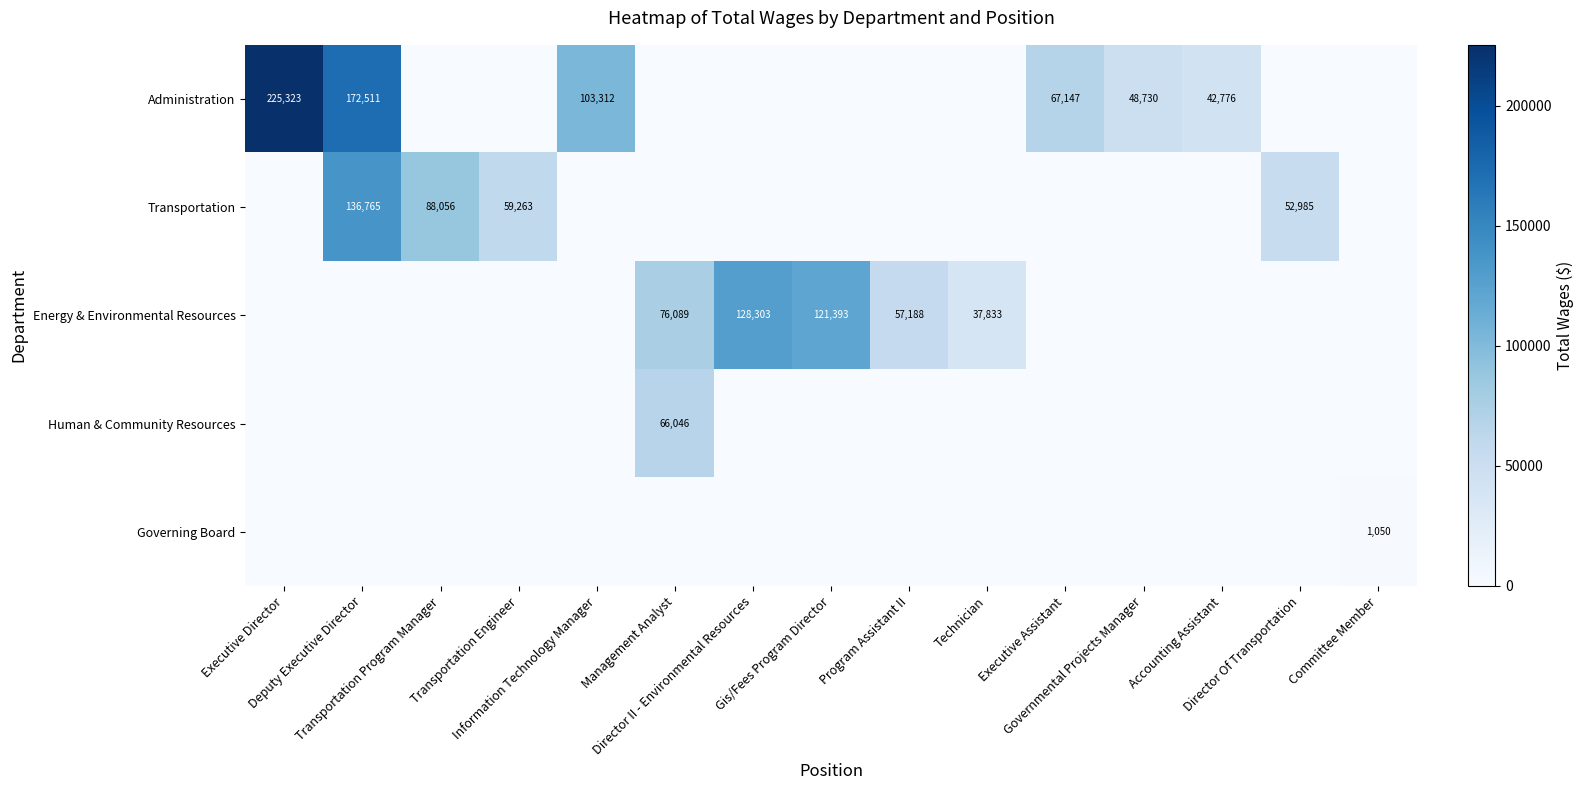

Which has a higher value, Technician or Accounting Assistant?

Accounting Assistant